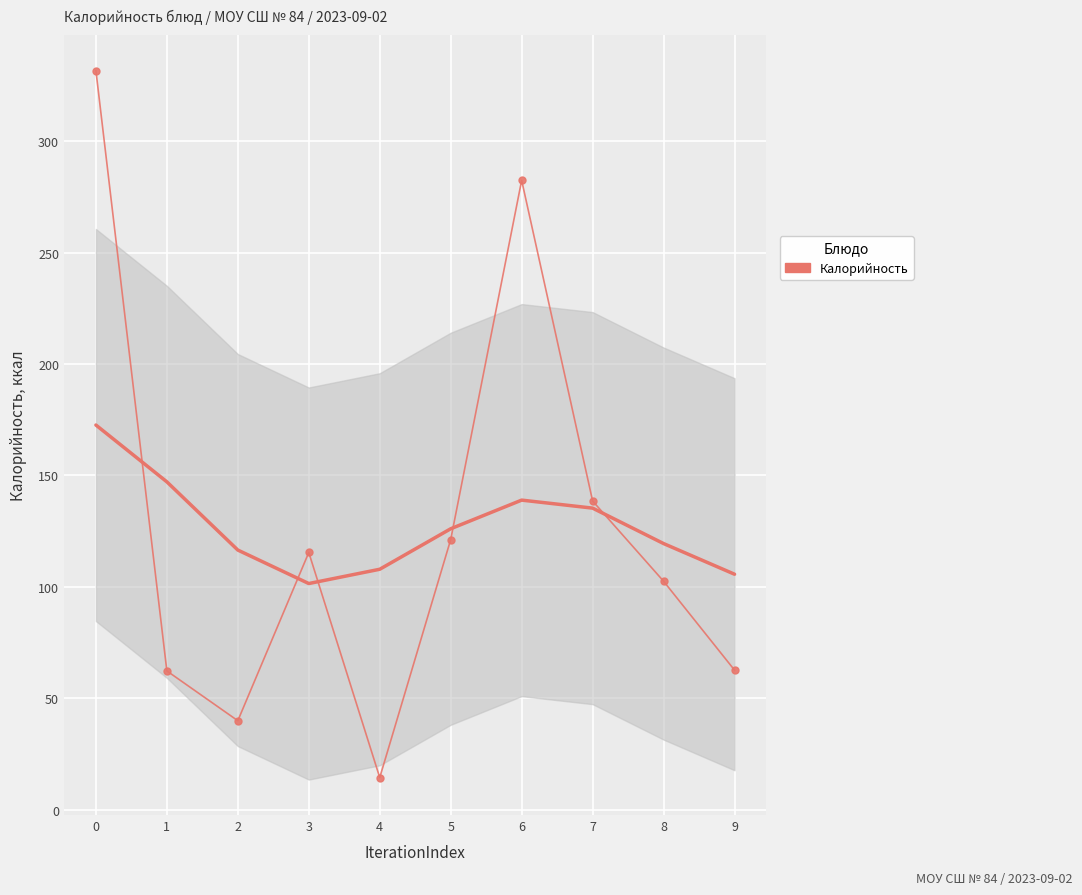

Count the number of values greater than 115.

5